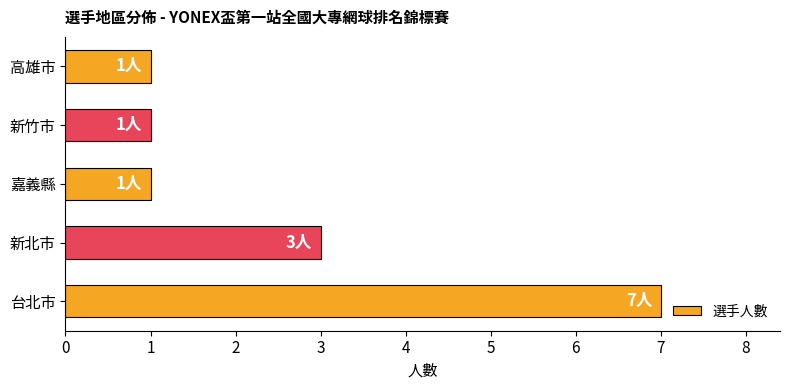

Reading top to bottom, transcribe all the data shown in this chart.

高雄市=1	新竹市=1	嘉義縣=1	新北市=3	台北市=7